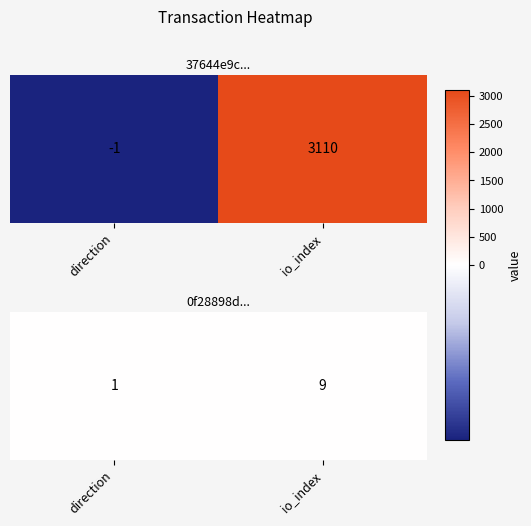

Read the value at io_index.

9